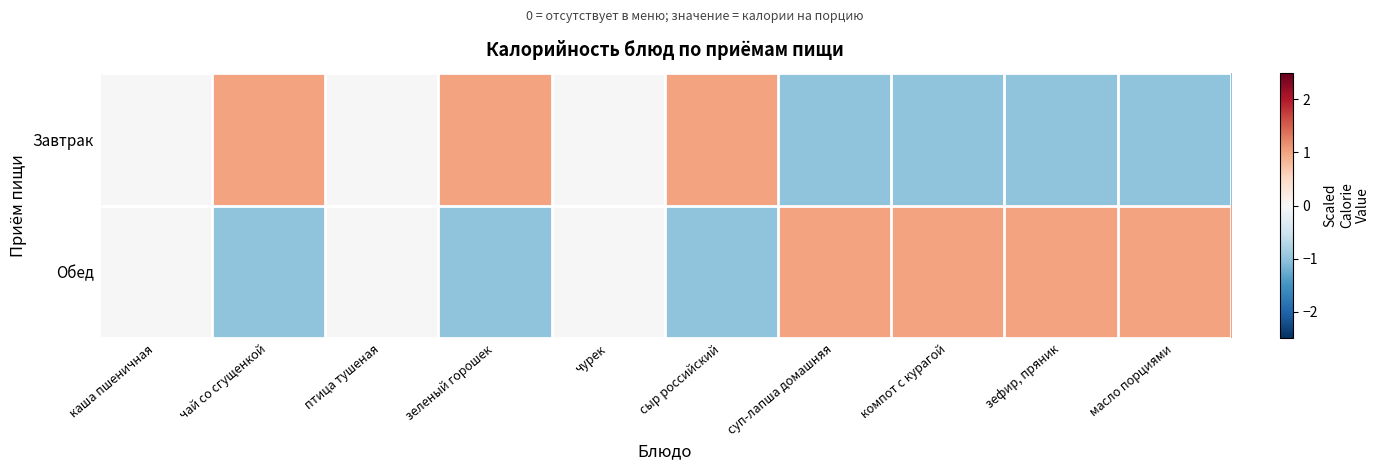

What is the maximum value shown in the chart?

1